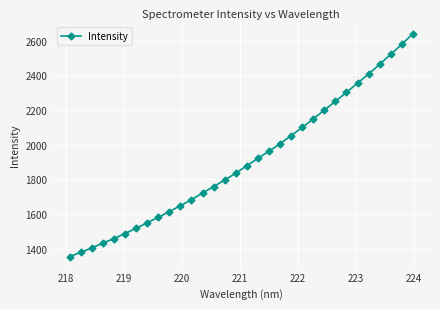

Does the chart display data point markers on the line(s)?

Yes